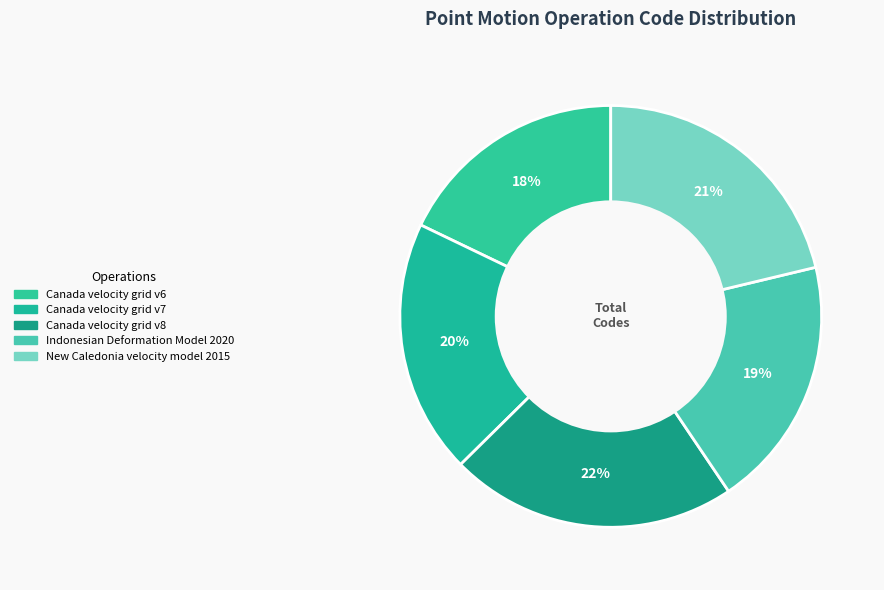

Which slice is the smallest?

Canada velocity grid v6